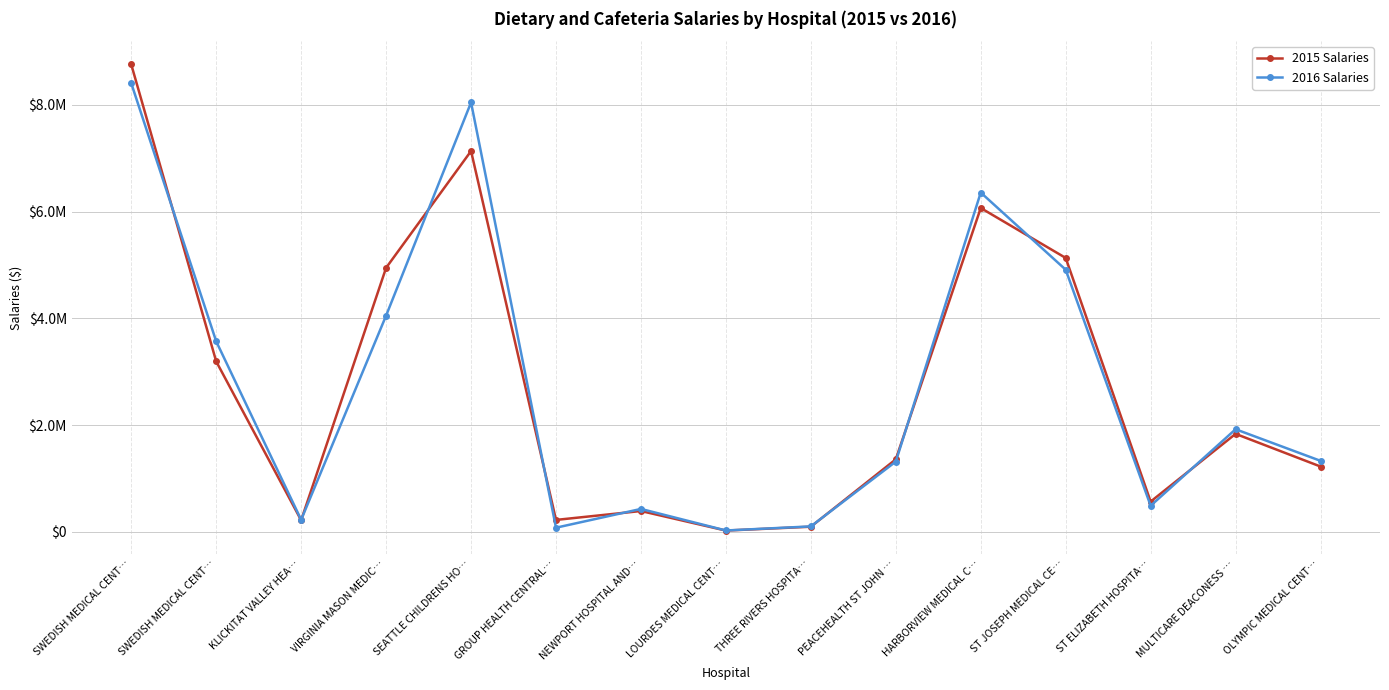

At MULTICARE DEACONESS …, list the series in order from smallest to largest.

2015 Salaries, 2016 Salaries